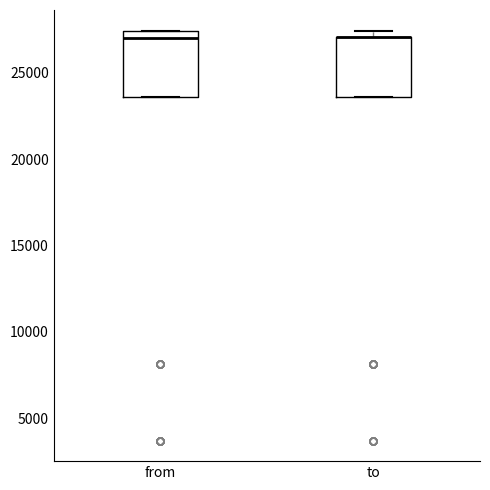

Reading left to right, read every box against the y-axis: the position of its median line, the range the box covers, and the ends of its whiskers. The values are not printed on the chart, so give them approximately, as read against the axis.

from: median 27000, box 23500 to 27500, whiskers 23500 to 27500
to: median 27000 (drawn on the box's upper edge), box 23500 to 27000, whiskers 23500 to 27500